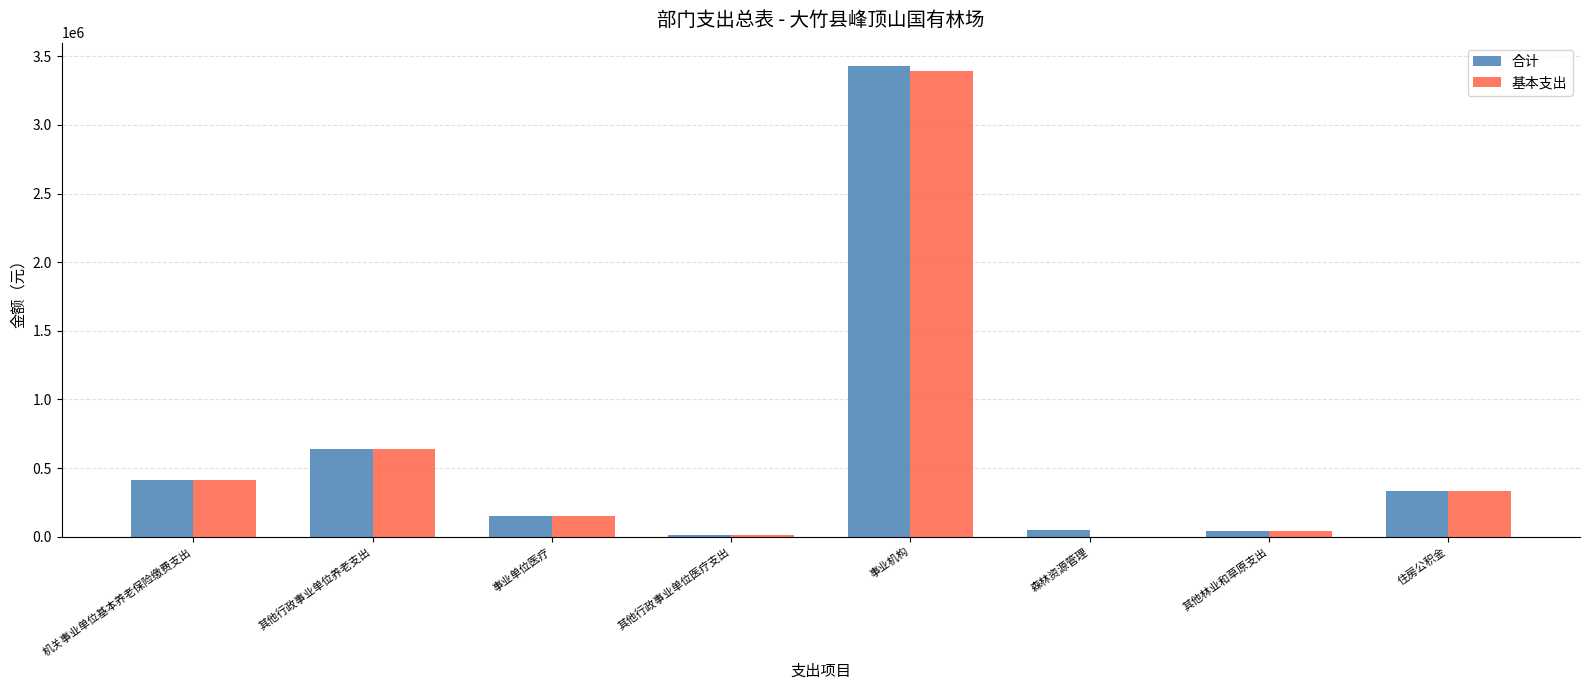

At which category is the sum across all series the highest?

事业机构